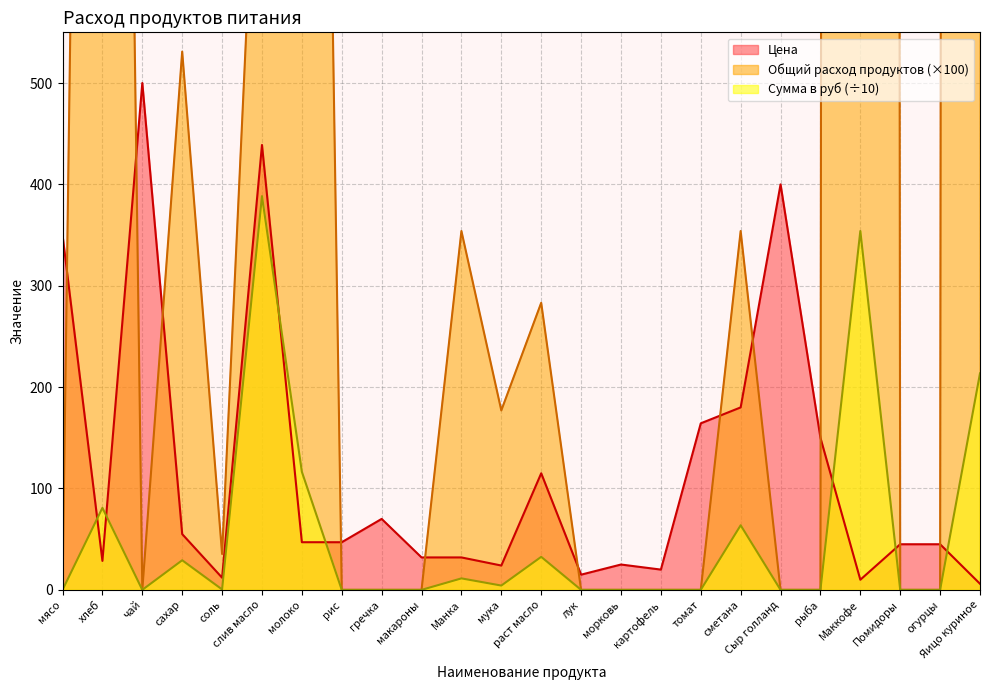

At which category is the sum across all series the highest?

Яицо куриное